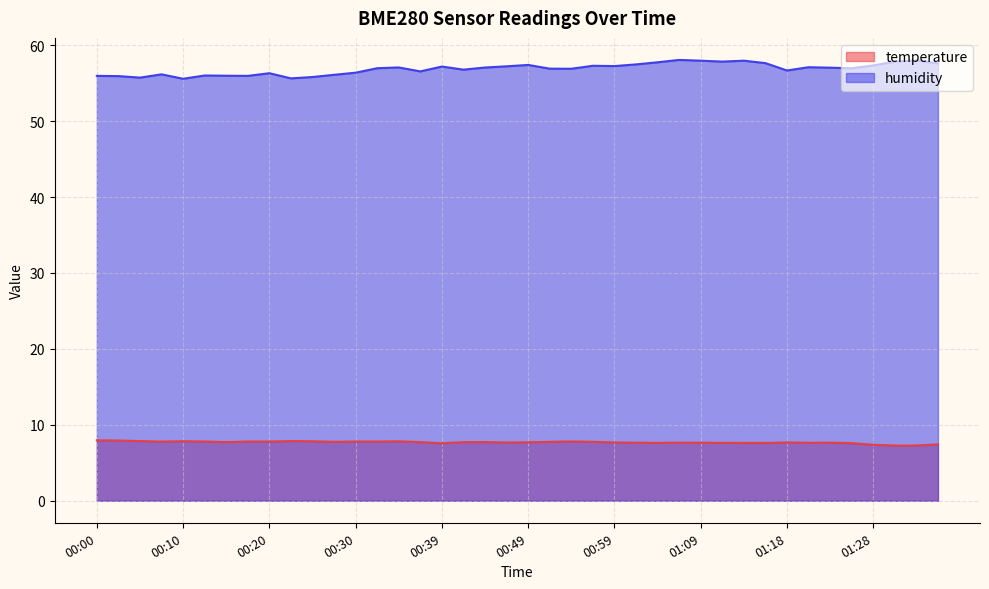

How many values in the humidity series are below 57?

20